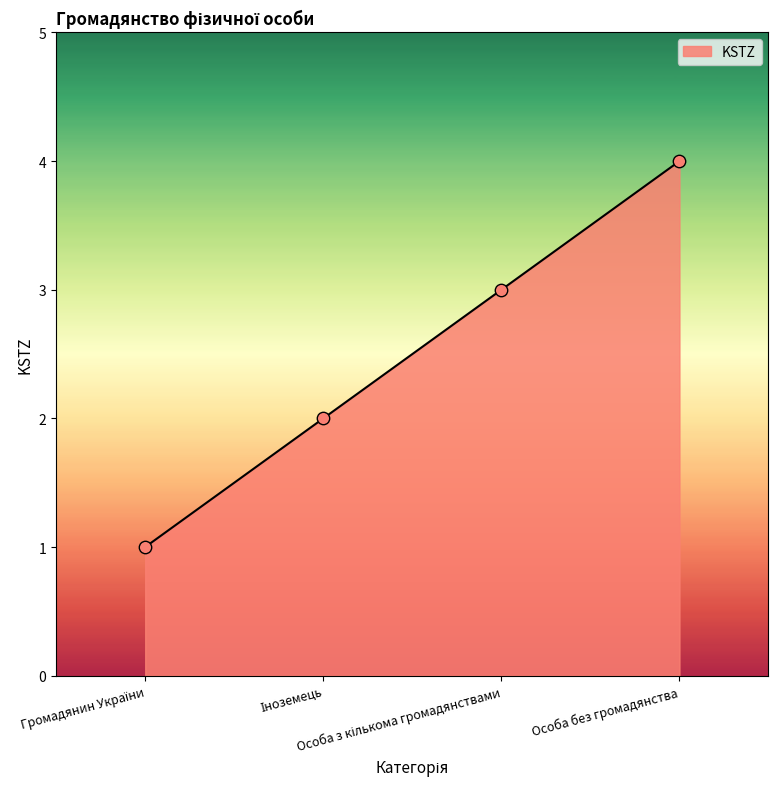

True or false: there are more than 0 points higher than both neighbors.

False